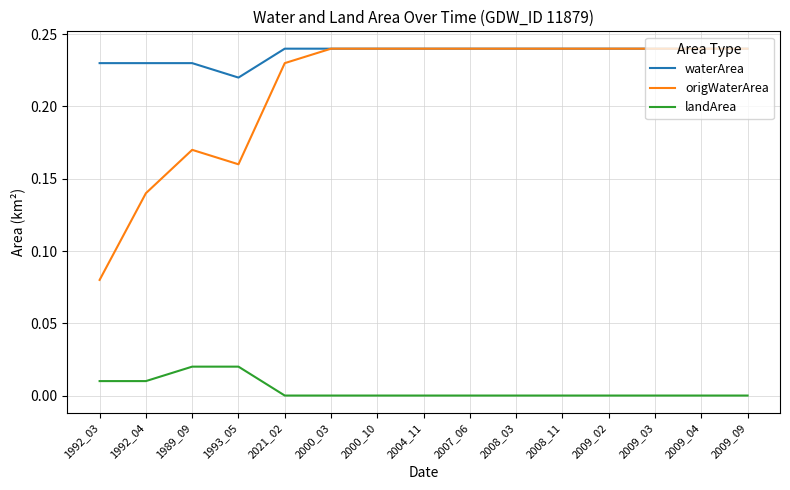

True or false: origWaterArea and landArea intersect in this chart.

False